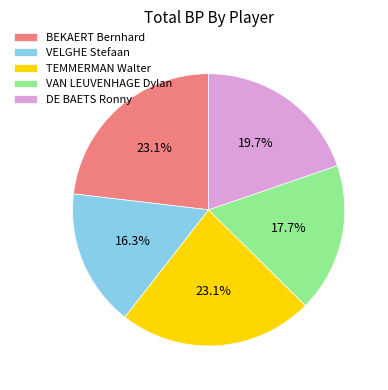

Count the number of slices in the pie.

5